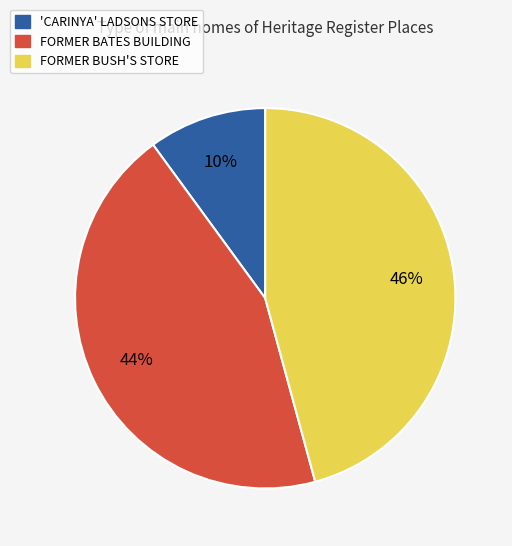

Which has a higher value, 'CARINYA' LADSONS STORE or FORMER BUSH'S STORE?

FORMER BUSH'S STORE